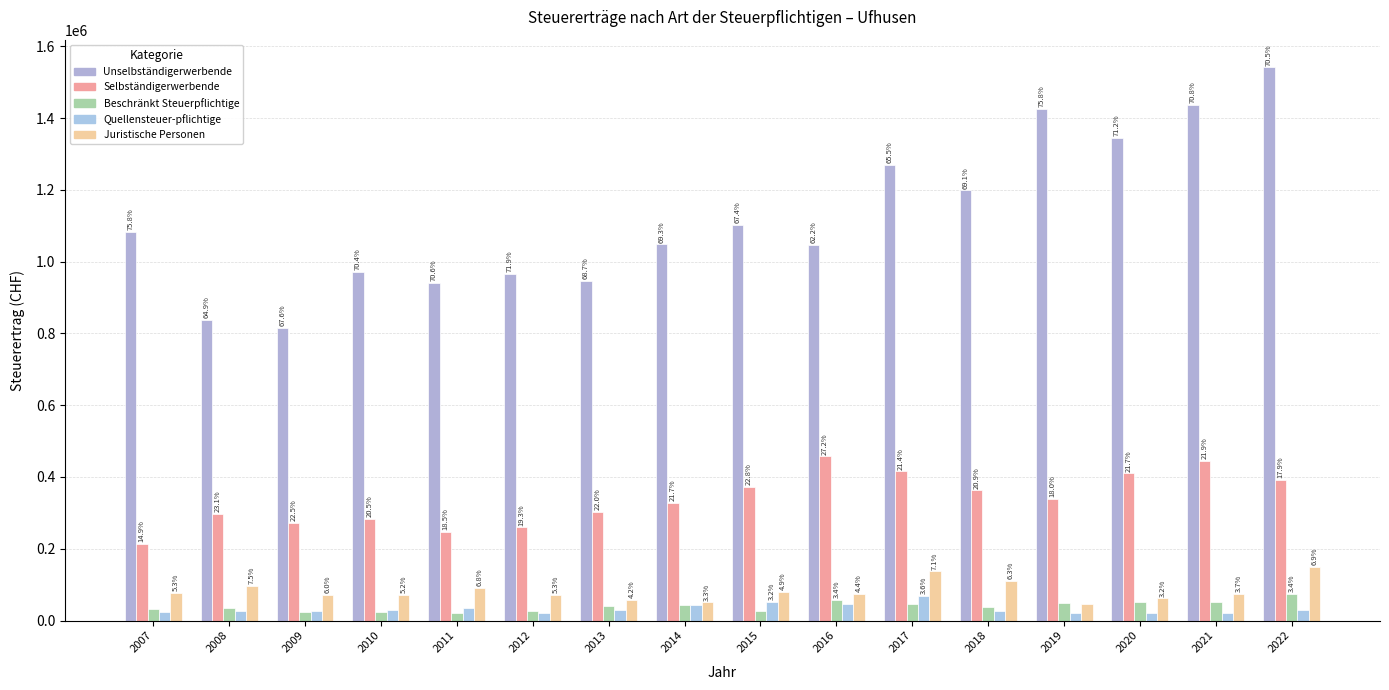

Does the chart contain any negative values?

No